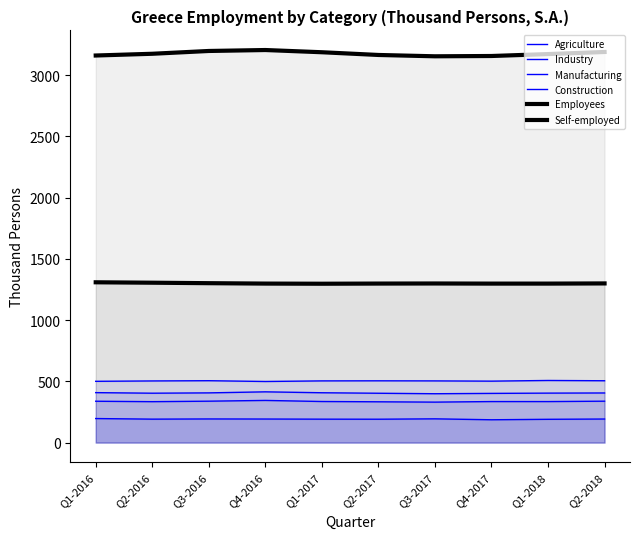

At which category is the sum across all series the highest?

Q4-2016